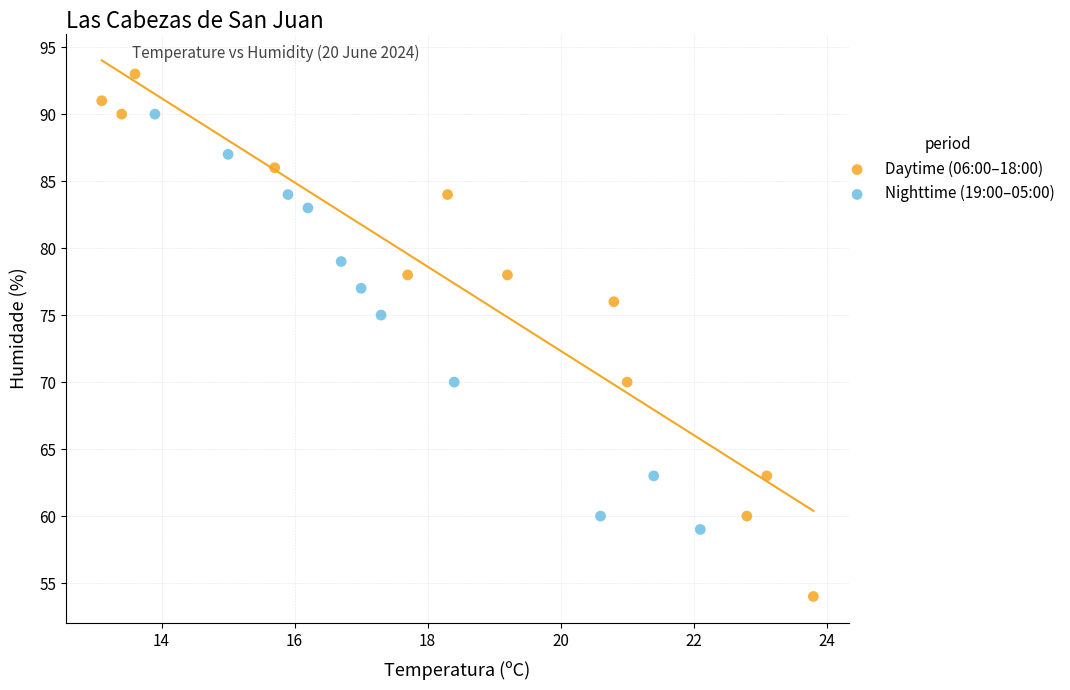

Which series has the largest Y range (max minus min)?

Daytime (06:00–18:00)